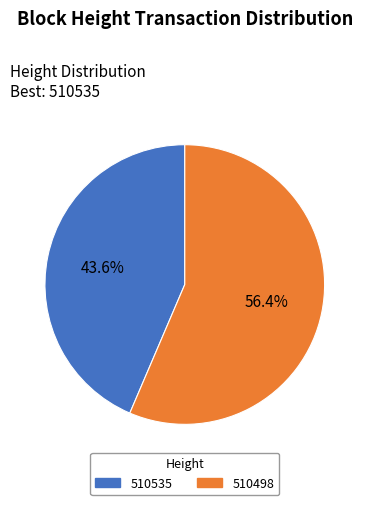

Between 510535 and 510498, which is larger?

510498